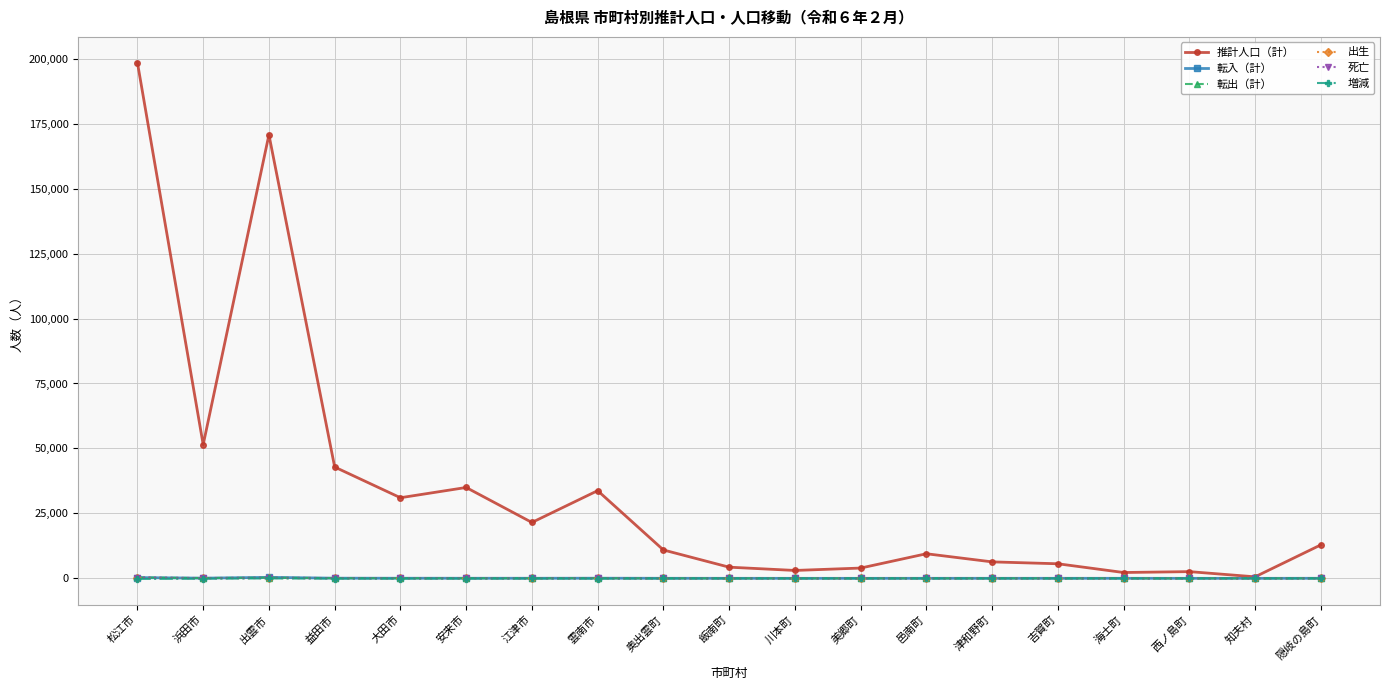

What is the difference between the second highest and minimum values in the 出生 series?

104